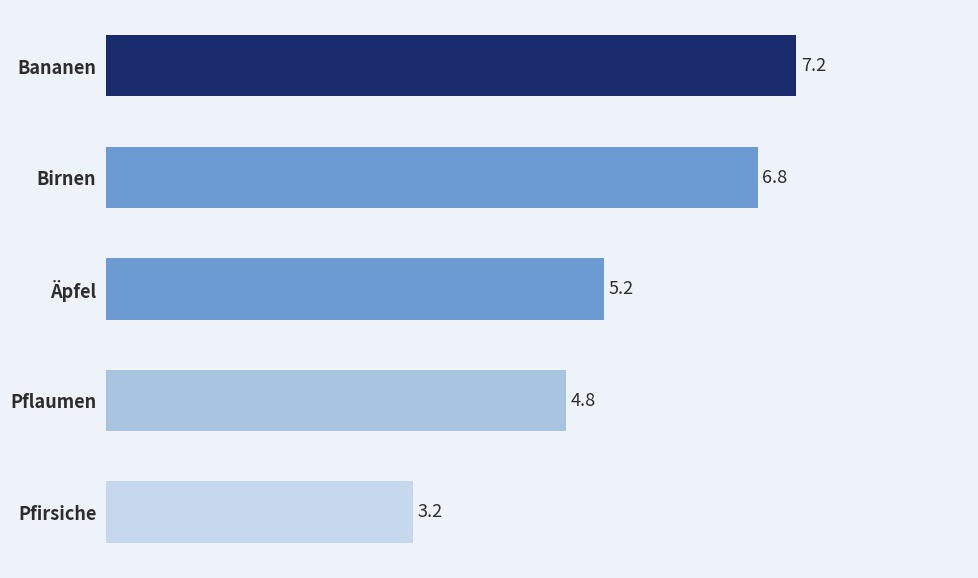

Reading top to bottom, what are all the values shown in this chart?

Bananen=7.2	Birnen=6.8	Äpfel=5.2	Pflaumen=4.8	Pfirsiche=3.2